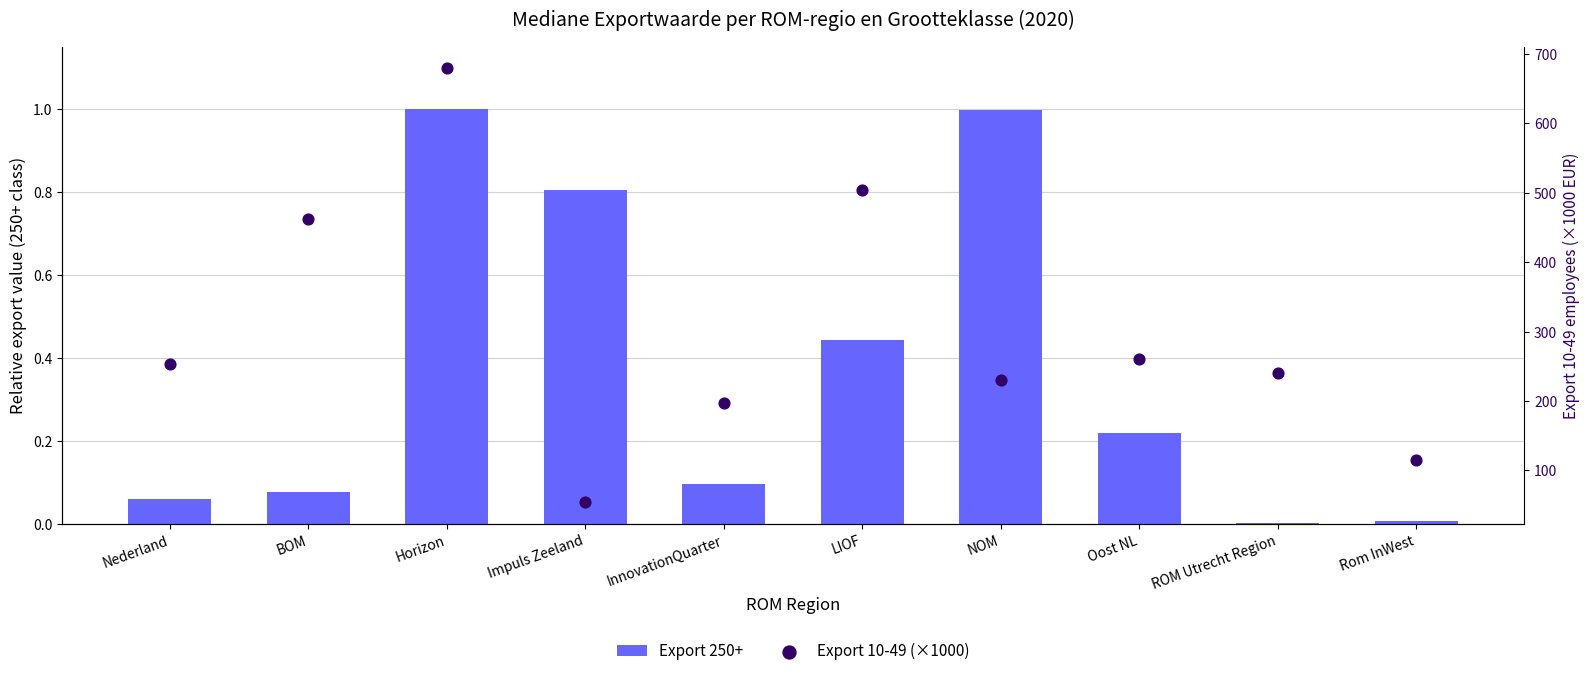

Is the value of Export 10-49 (×1000) at NOM greater than the value of Export 250+ at Impuls Zeeland?

Yes